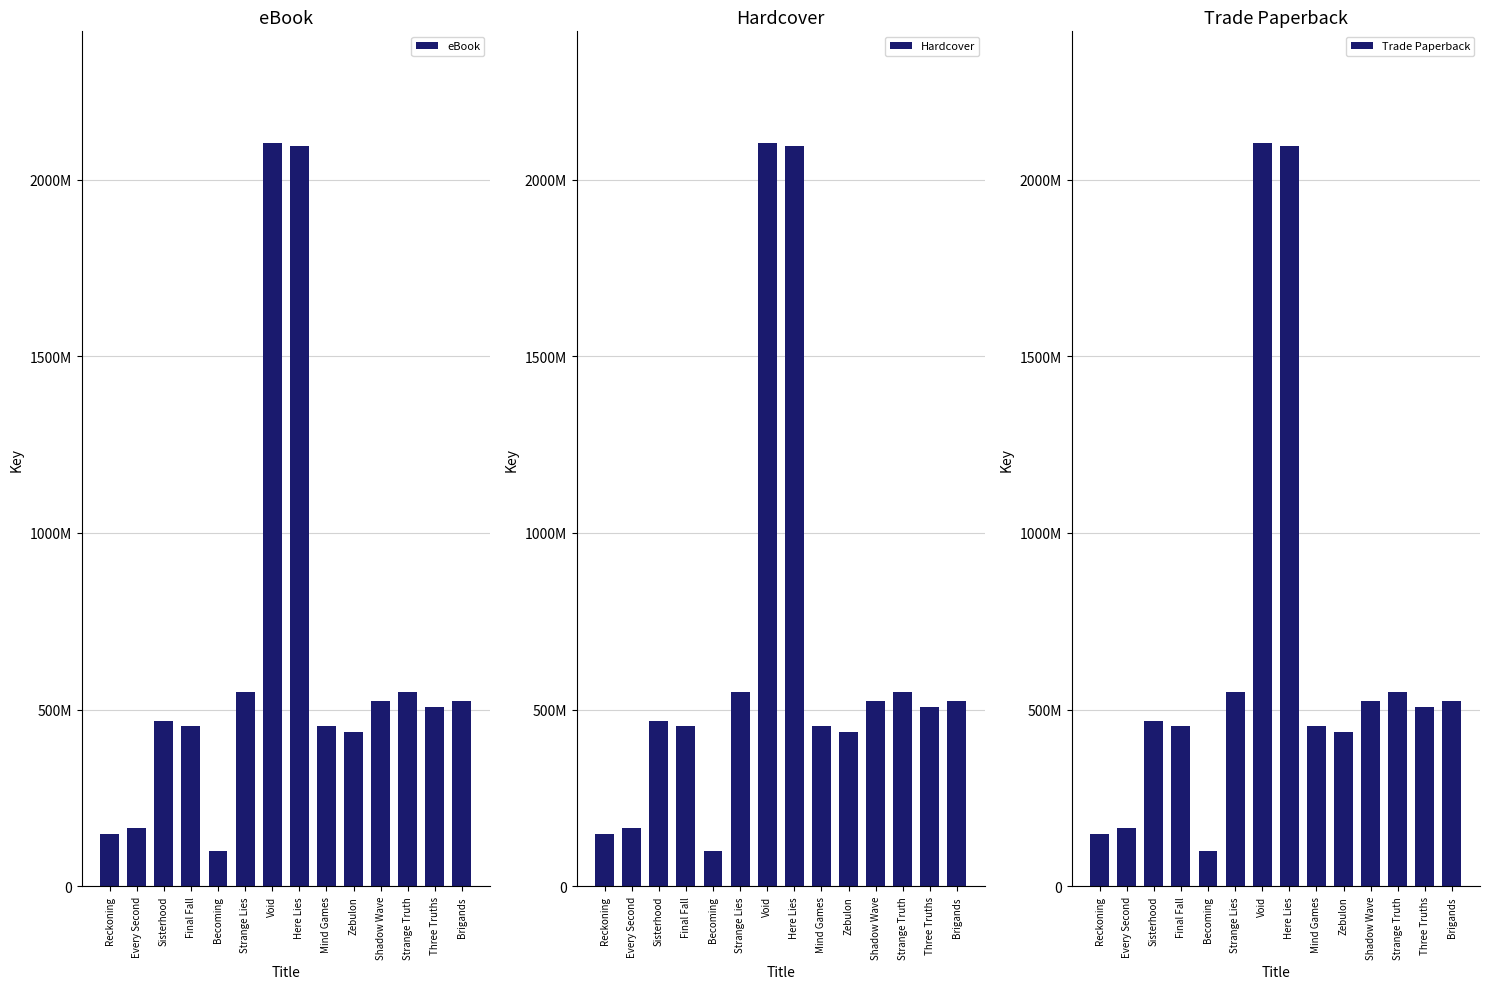

Reading left to right, what are all the values shown in this chart?

eBook: Reckoning=147554599	Every Second=166374320	Sisterhood=466862634	Final Fall=452869129	Becoming=100245297	Strange Lies=550404155	Void=2103960587	Here Lies=2094178637	Mind Games=452867415	Zebulon=436026959	Shadow Wave=523724395	Strange Truth=550397864	Three Truths=506943886	Brigands=523722770
Hardcover: Reckoning=147554599	Every Second=166374320	Sisterhood=466862634	Final Fall=452869129	Becoming=100245297	Strange Lies=550404155	Void=2103960587	Here Lies=2094178637	Mind Games=452867415	Zebulon=436026959	Shadow Wave=523724395	Strange Truth=550397864	Three Truths=506943886	Brigands=523722770
Trade Paperback: Reckoning=147554599	Every Second=166374320	Sisterhood=466862634	Final Fall=452869129	Becoming=100245297	Strange Lies=550404155	Void=2103960587	Here Lies=2094178637	Mind Games=452867415	Zebulon=436026959	Shadow Wave=523724395	Strange Truth=550397864	Three Truths=506943886	Brigands=523722770